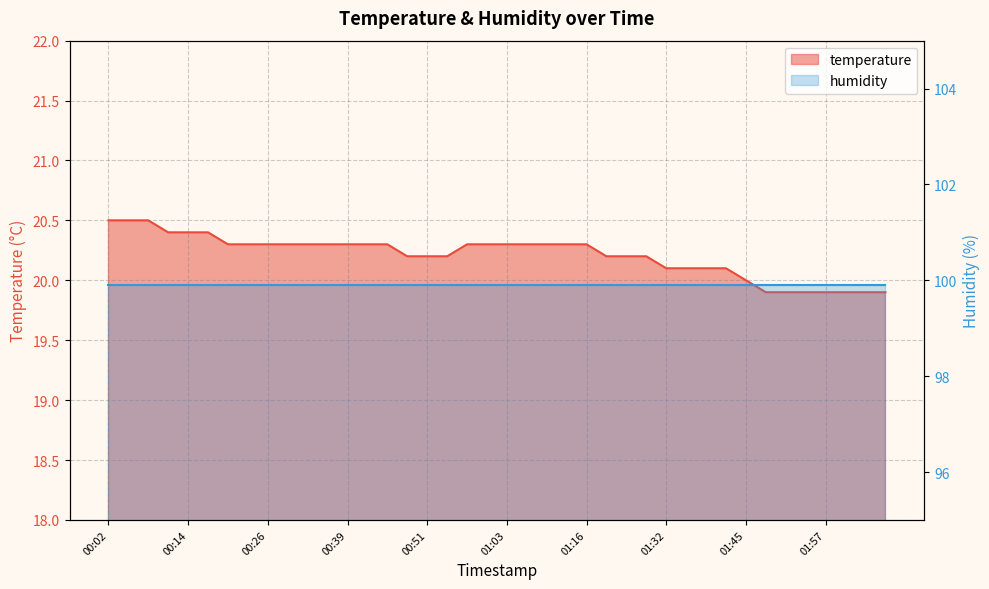

Which has a higher value, 01:32 or 00:26?

00:26